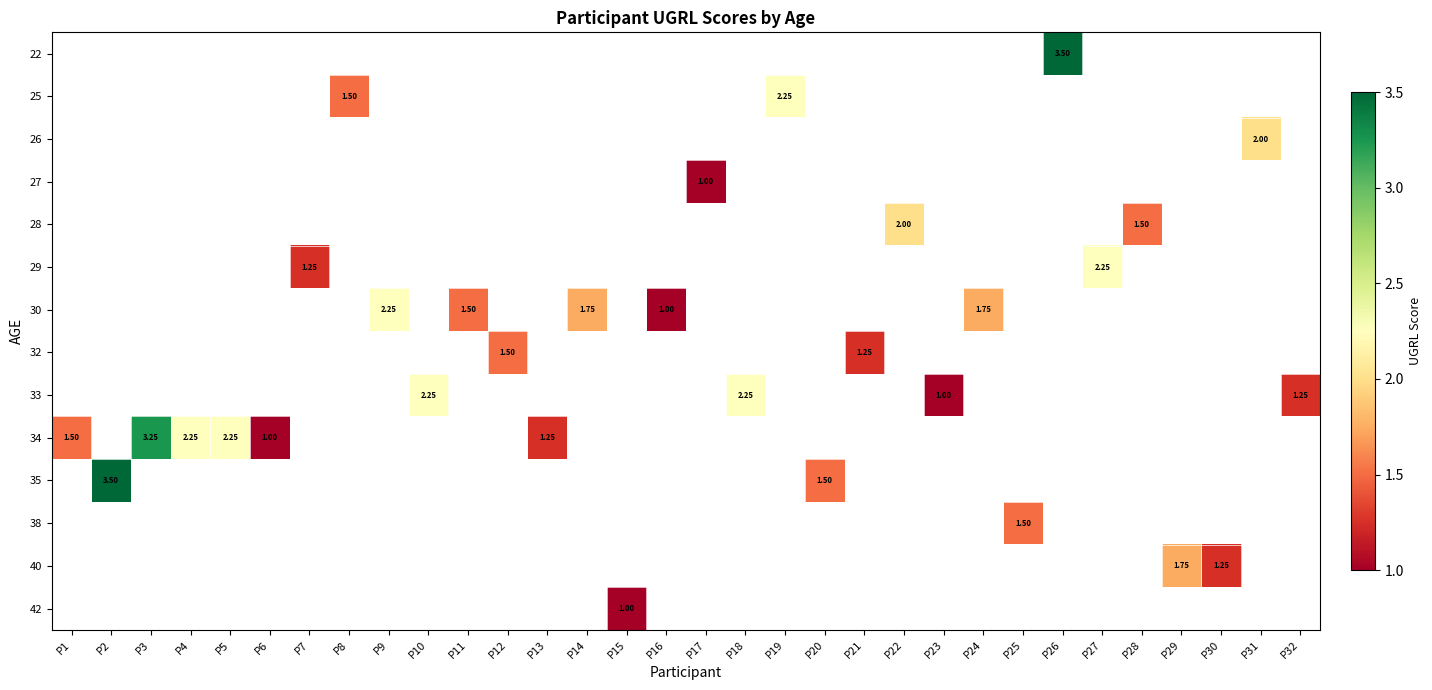

Which label corresponds to the smallest value in the chart?

P17